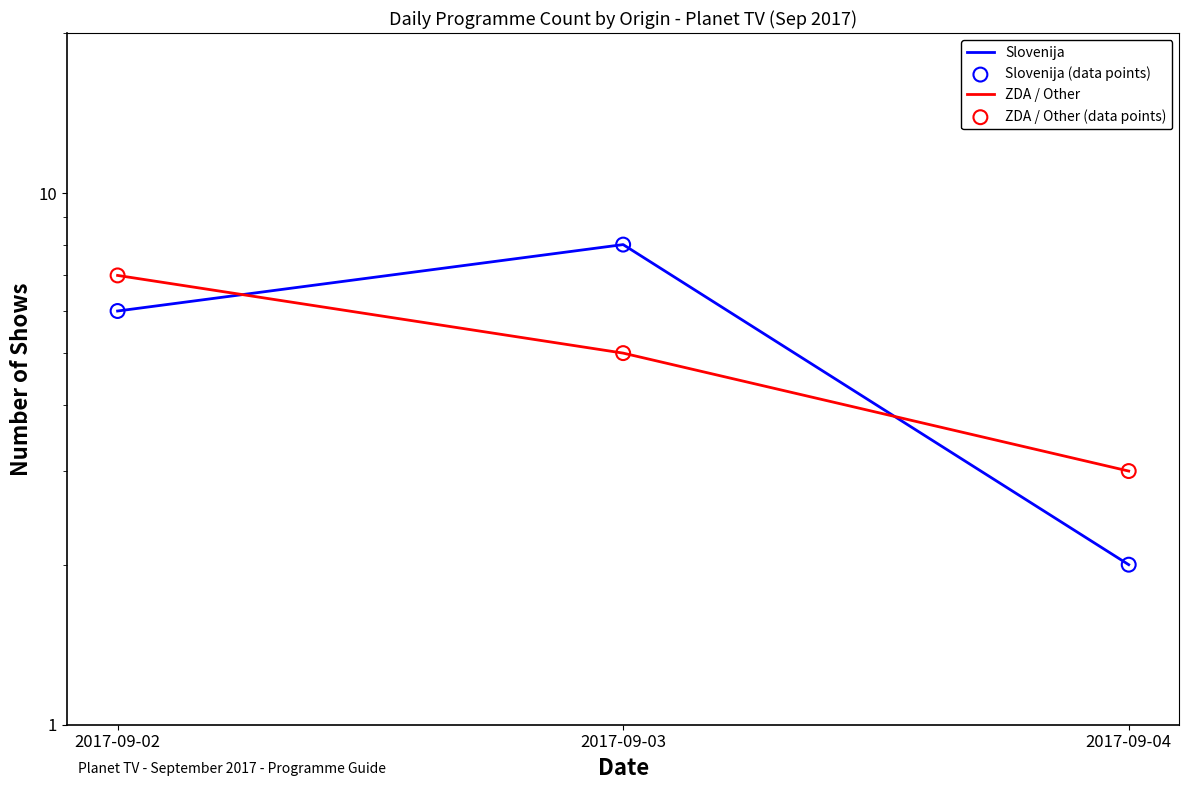

What are all the series names shown in the legend?

Slovenija, ZDA / Other, Slovenija (data points), ZDA / Other (data points)